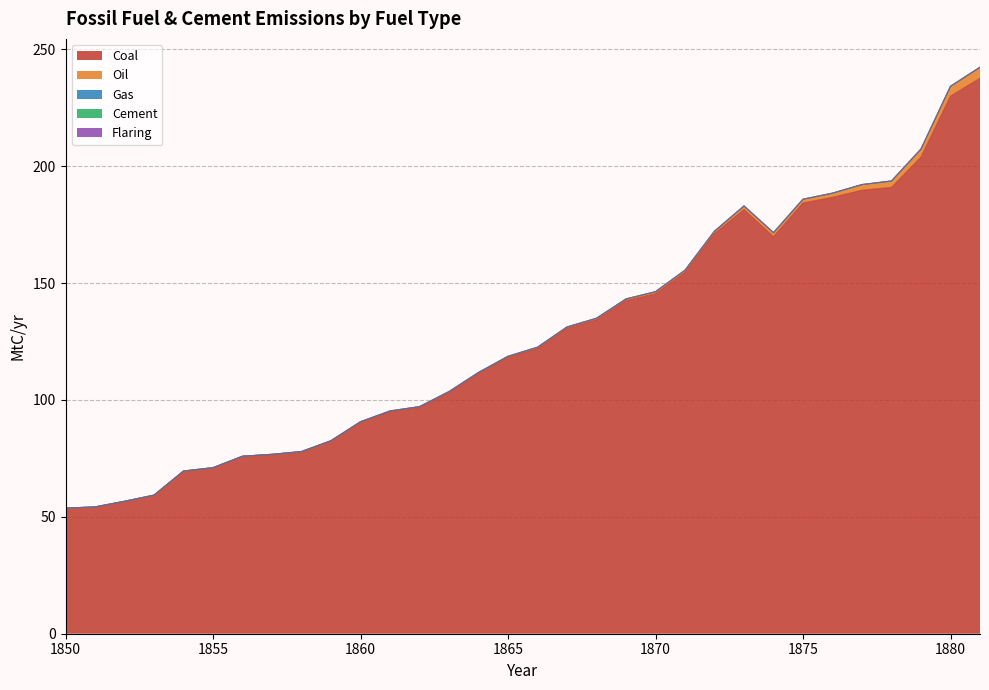

True or false: Cement and Gas intersect in this chart.

False